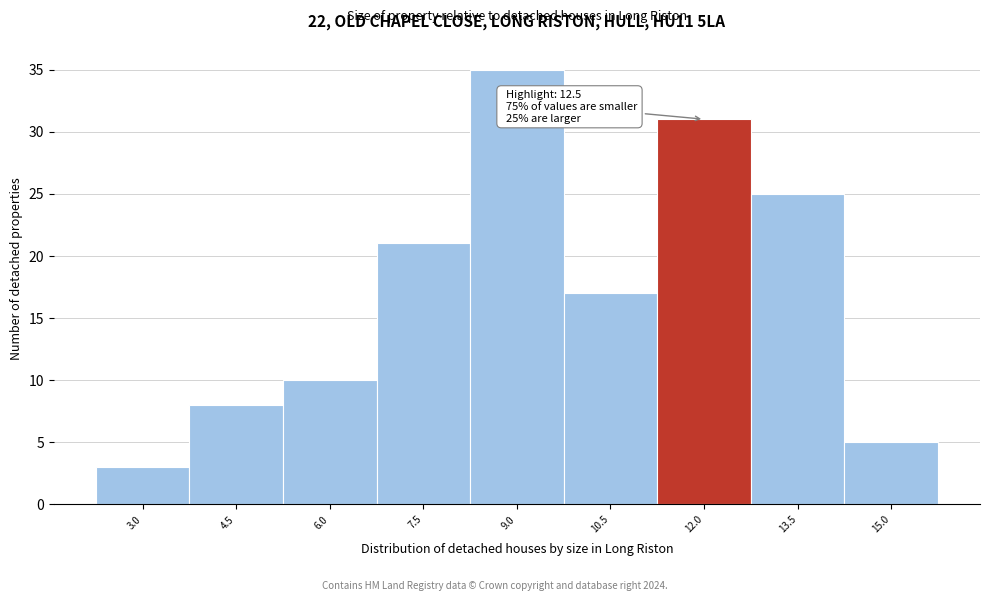

Reading right to left, transcribe all the data shown in this chart.

15.0=5	13.5=25	12.0=31	10.5=17	9.0=35	7.5=21	6.0=10	4.5=8	3.0=3